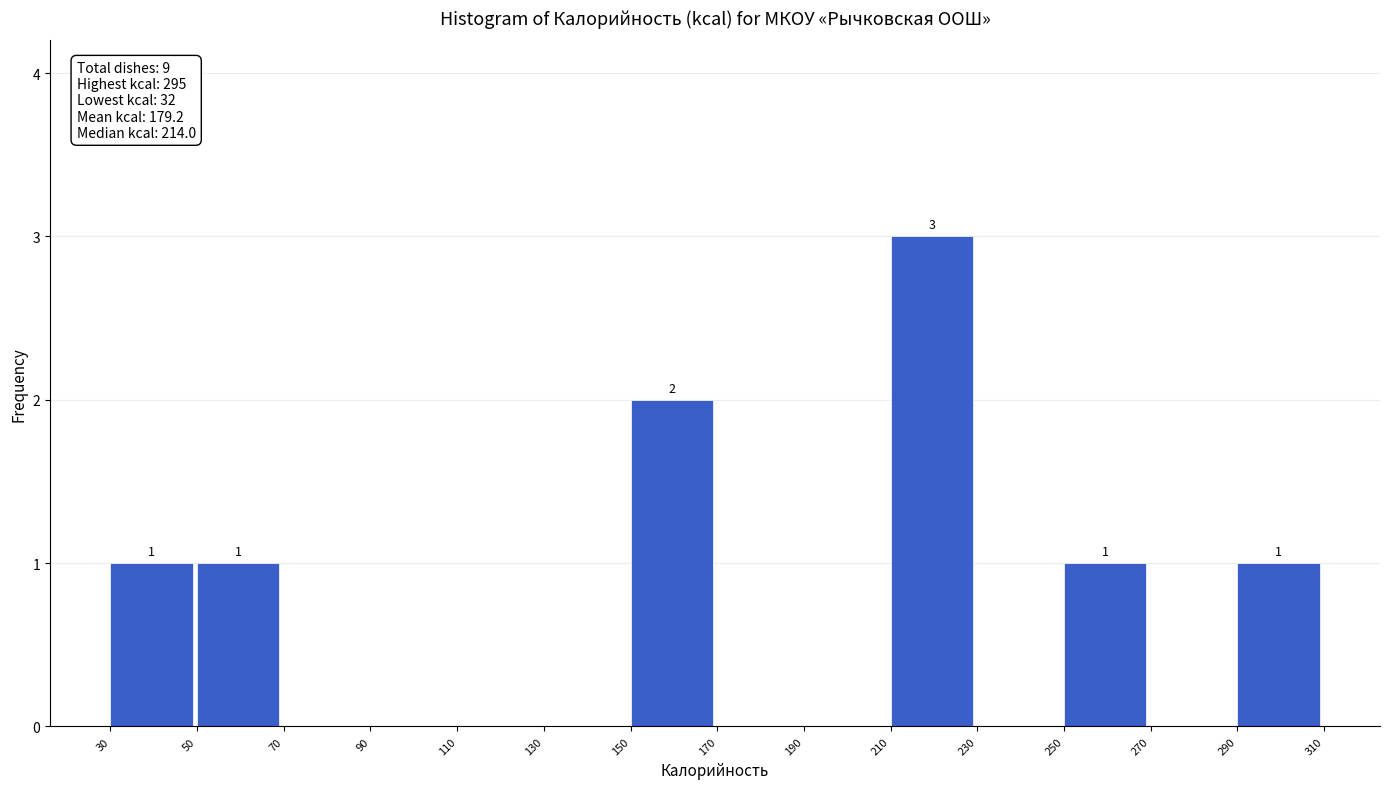

Reading left to right, transcribe all the data shown in this chart.

30=1	50=1	70=0	90=0	110=0	130=0	150=2	170=0	190=0	210=3	230=0	250=1	270=0	290=1